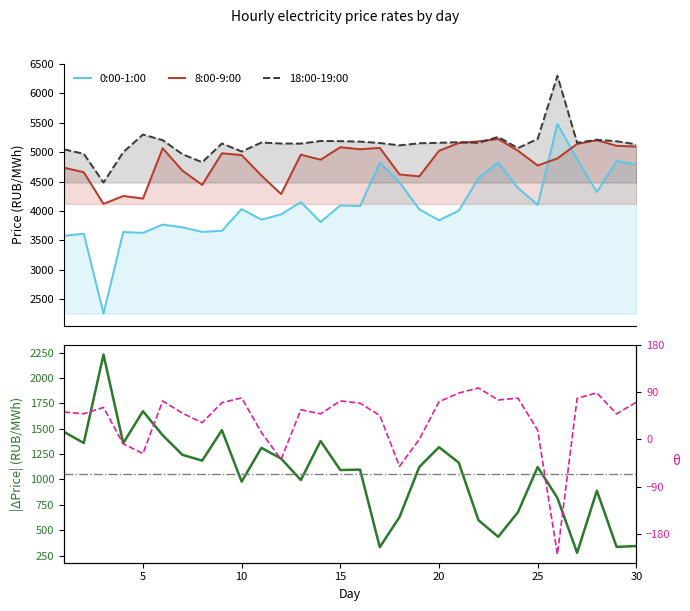

True or false: 0:00-1:00 has a value of 4152.7 at 13.

True